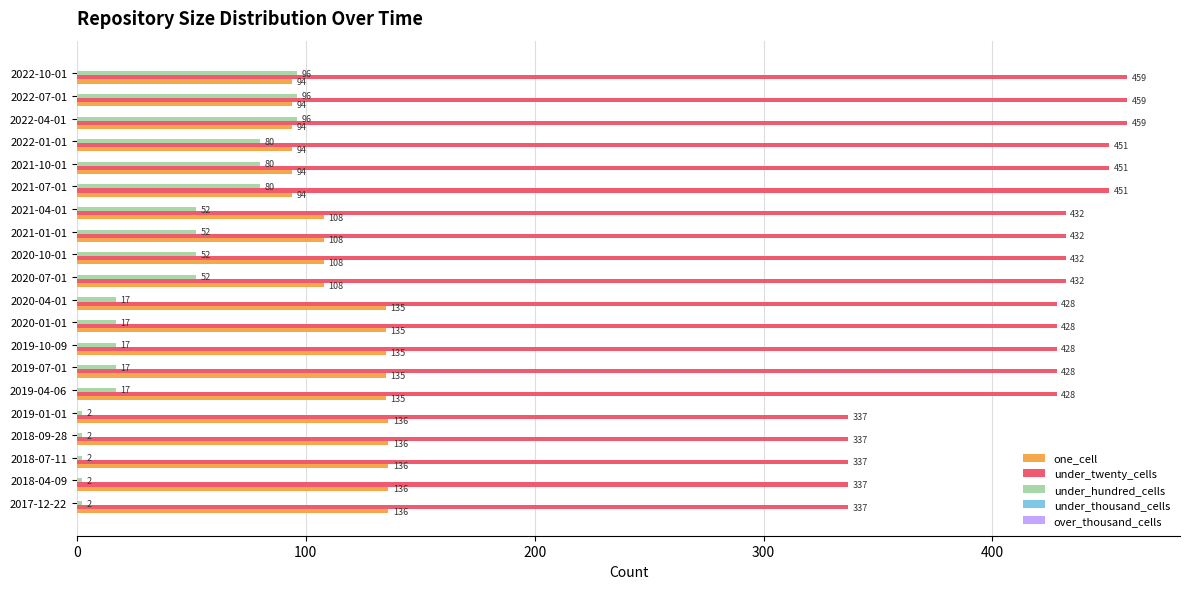

What is the highest value of the one_cell series?

136